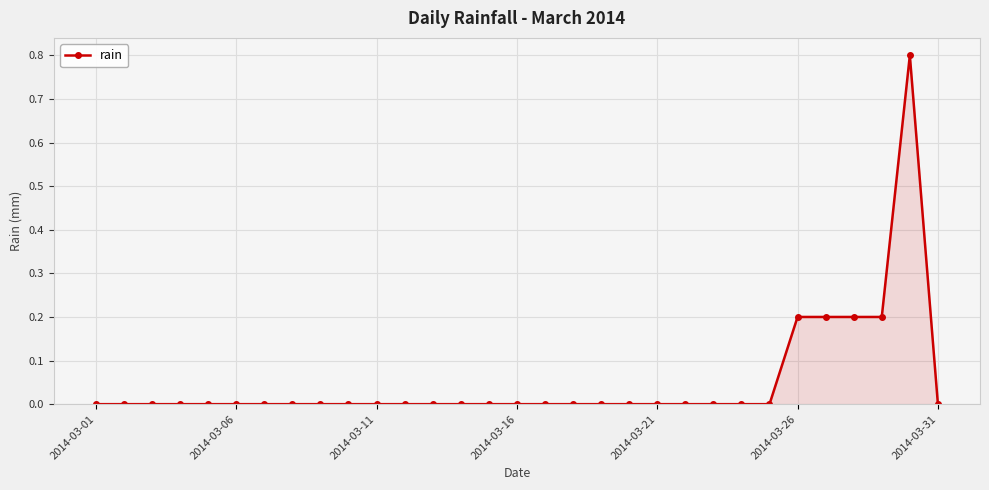

What is the greatest value displayed?

0.8